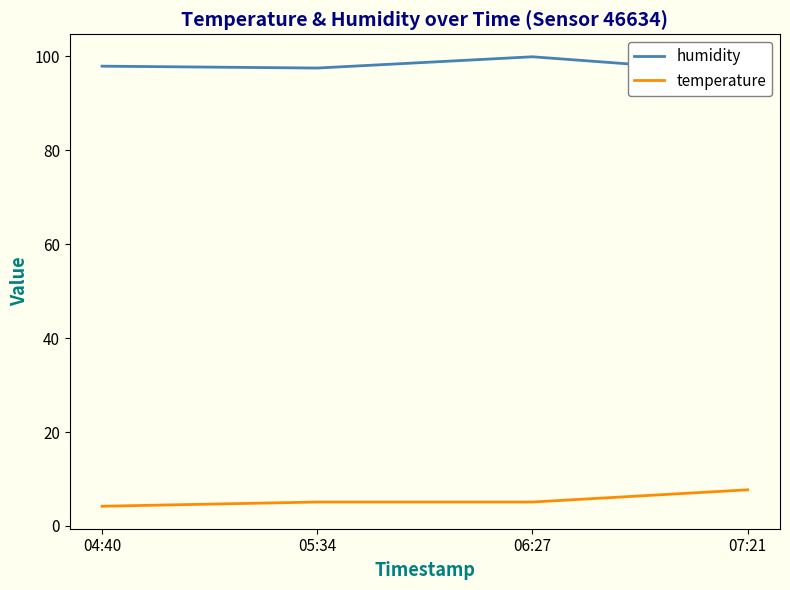

True or false: temperature and humidity cross at least once.

False